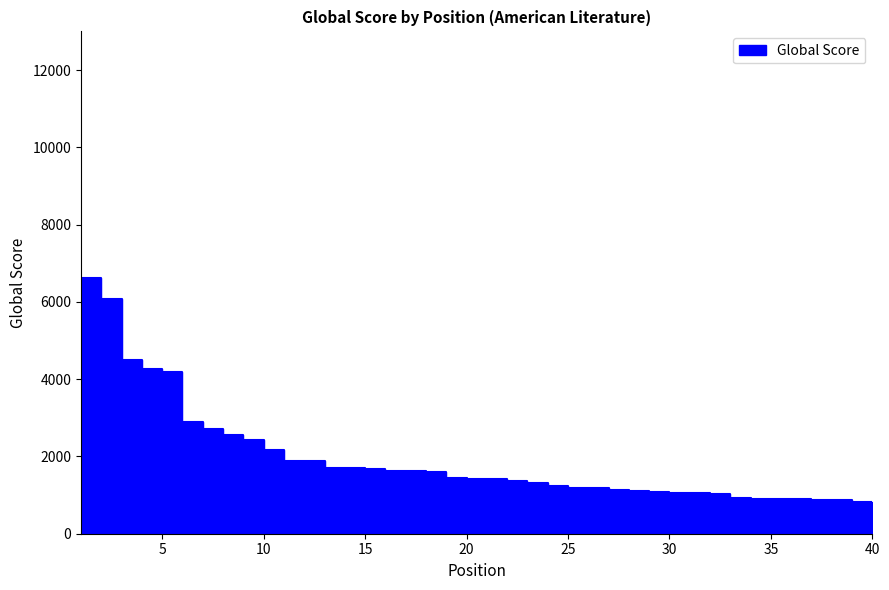

What is the ratio of the value at 8 to the value at 27?

2.2